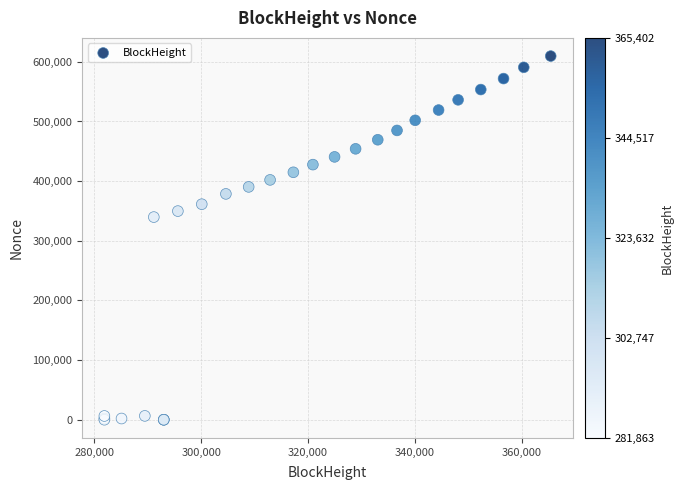

What Y value in the scatter plot is closest to 304841?

339755